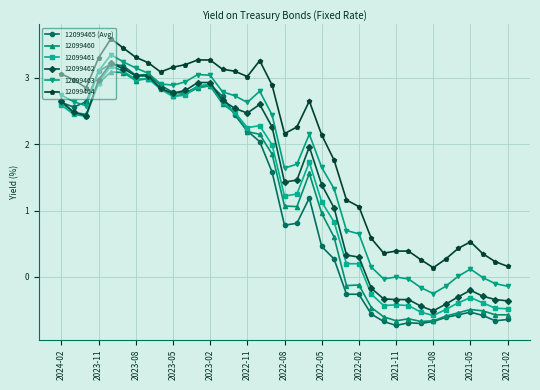

Which series has the largest total across all categories?

12099464